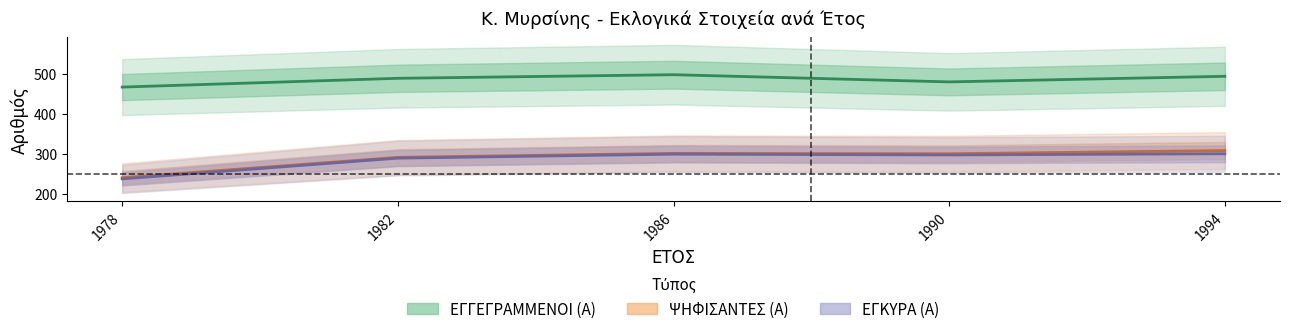

At how many categories does at least one series exceed 315?

5